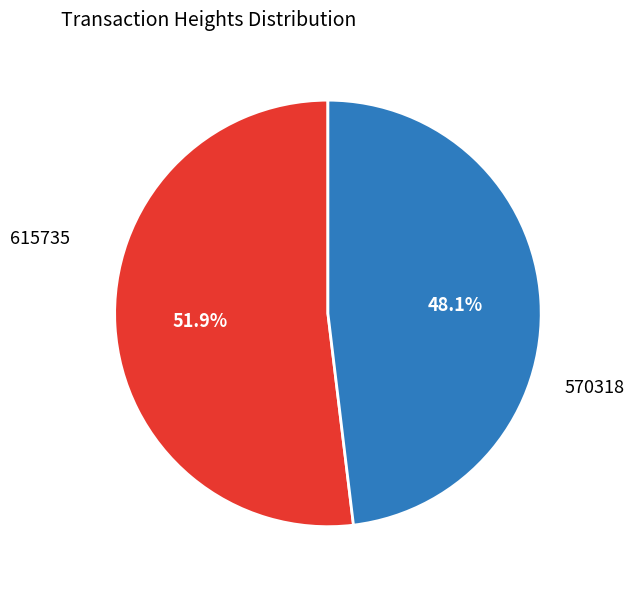

Does any single category account for the majority?

Yes